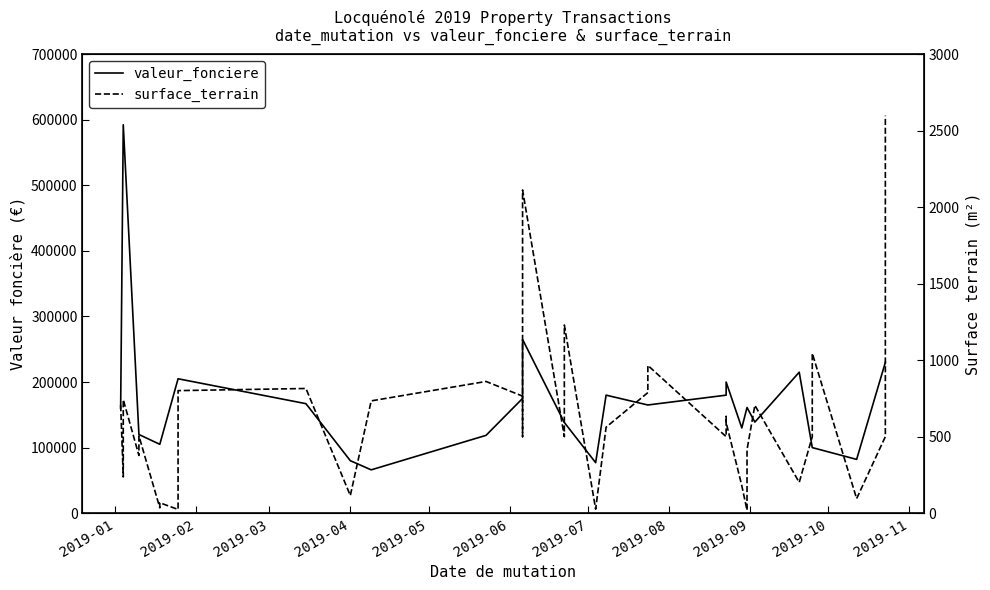

True or false: valeur_fonciere and surface_terrain cross at least once.

False